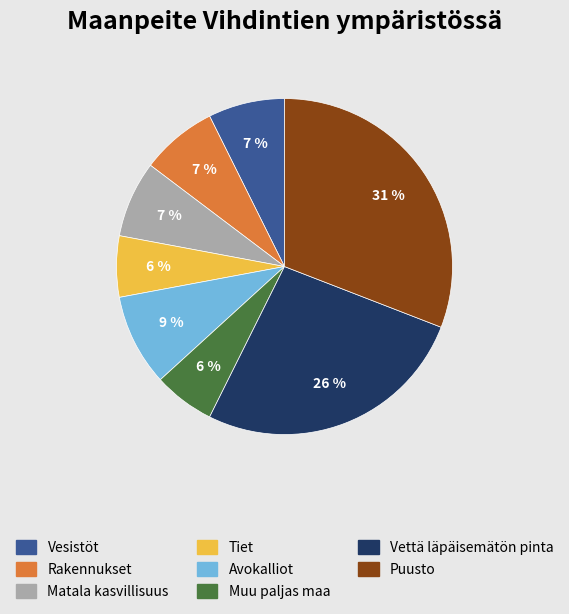

Does any single category account for the majority?

No